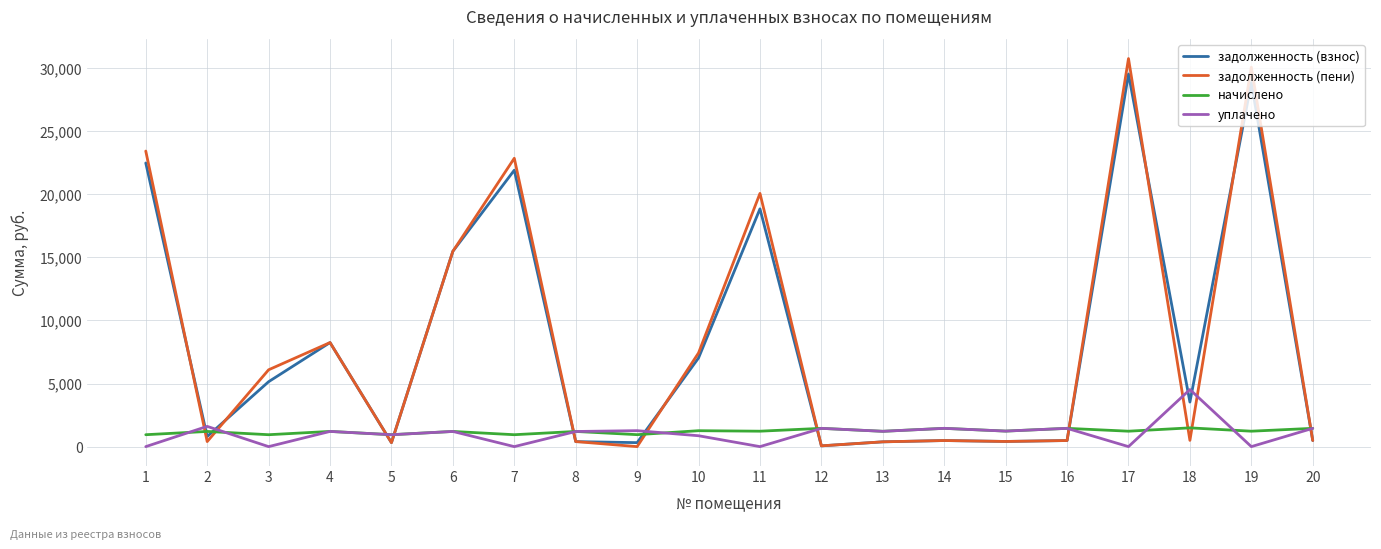

Does the chart have visible grid lines?

Yes